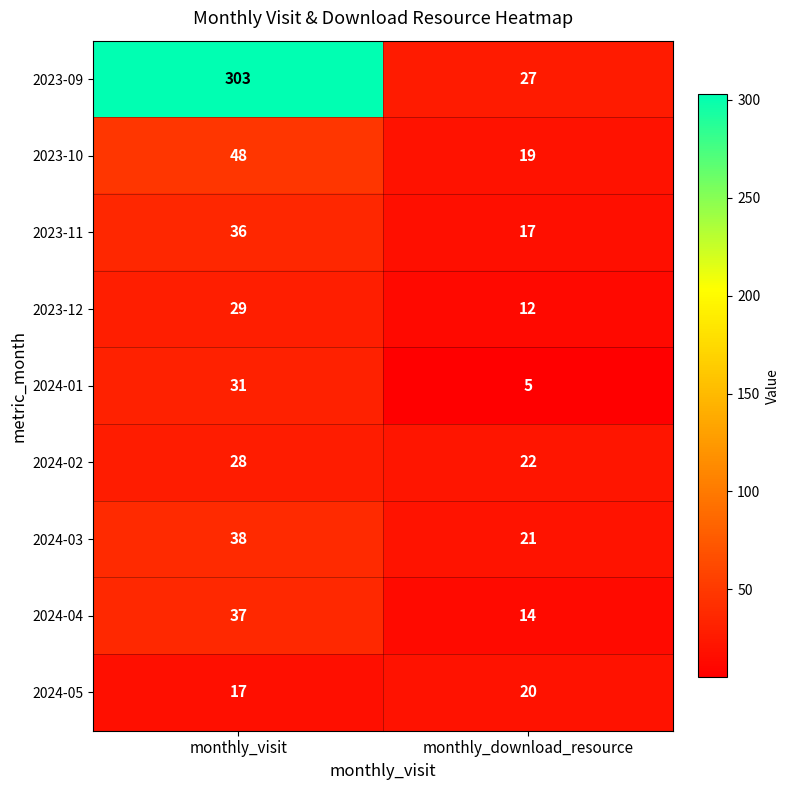

What is the sum of the 2023-10 values at monthly_download_resource and monthly_visit?

67